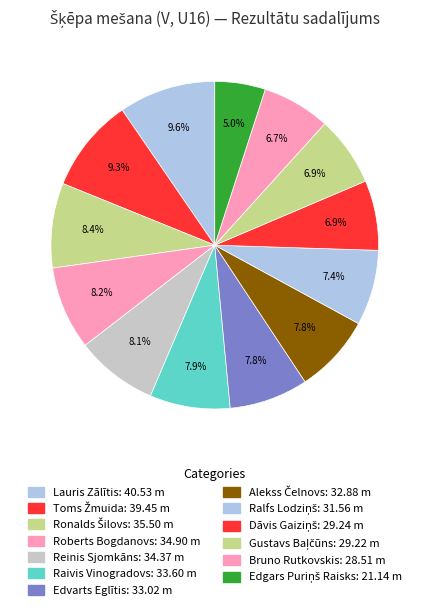

Which has a higher value, Toms Žmuida or Raivis Vinogradovs?

Toms Žmuida